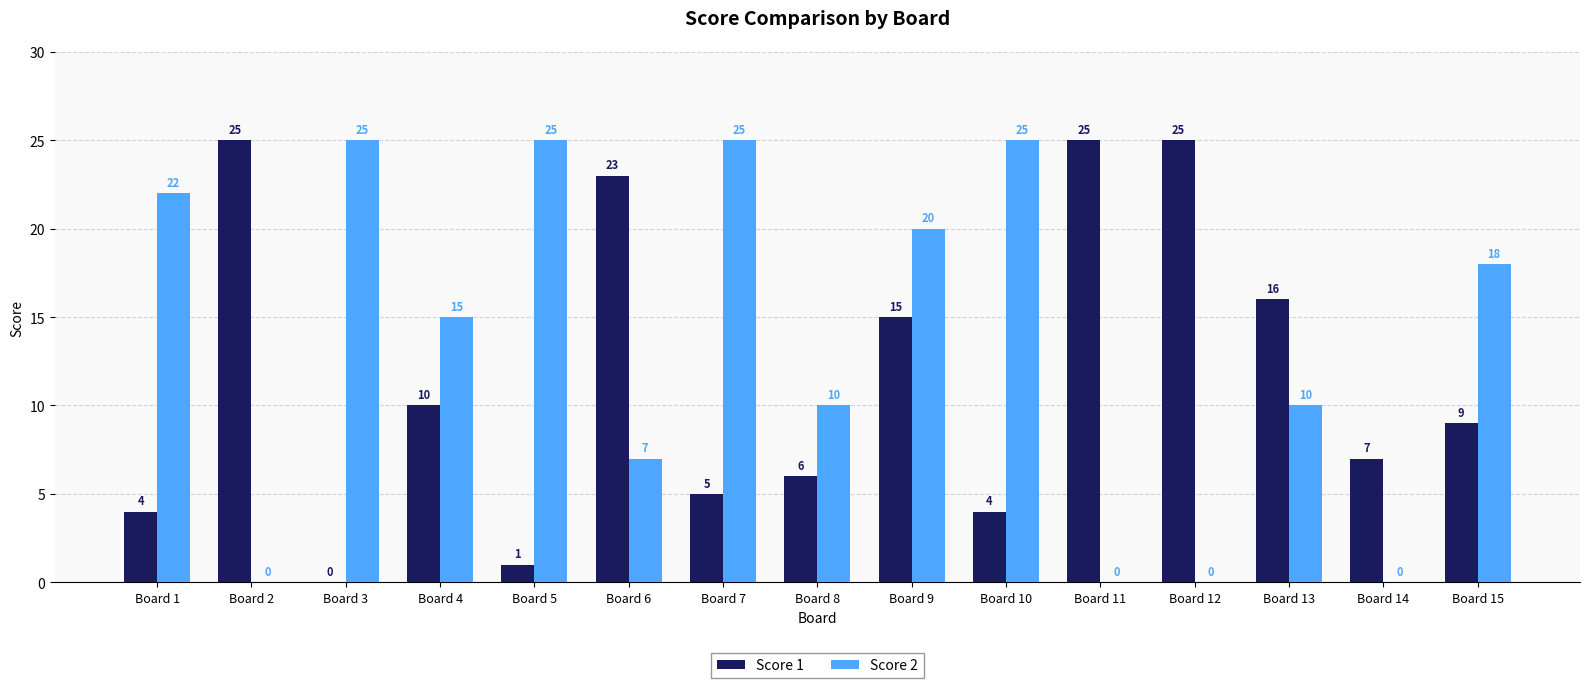

What is the sum of all Score 2 values?

202